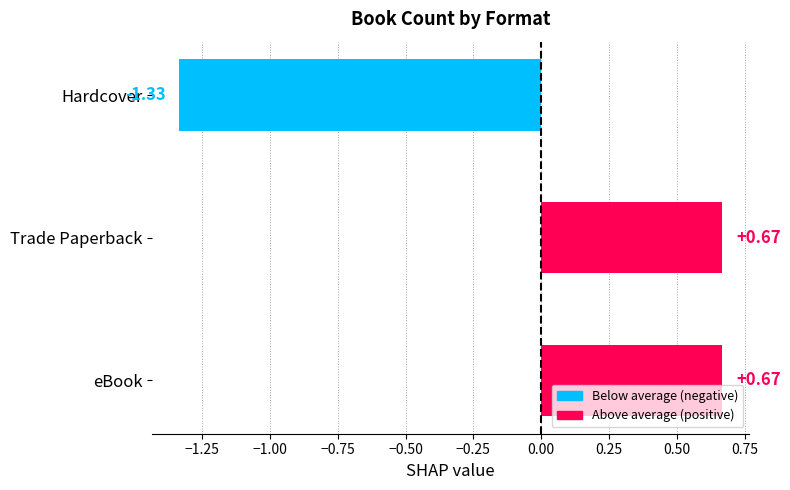

What is the difference between the values at Trade Paperback and Hardcover?

2.0